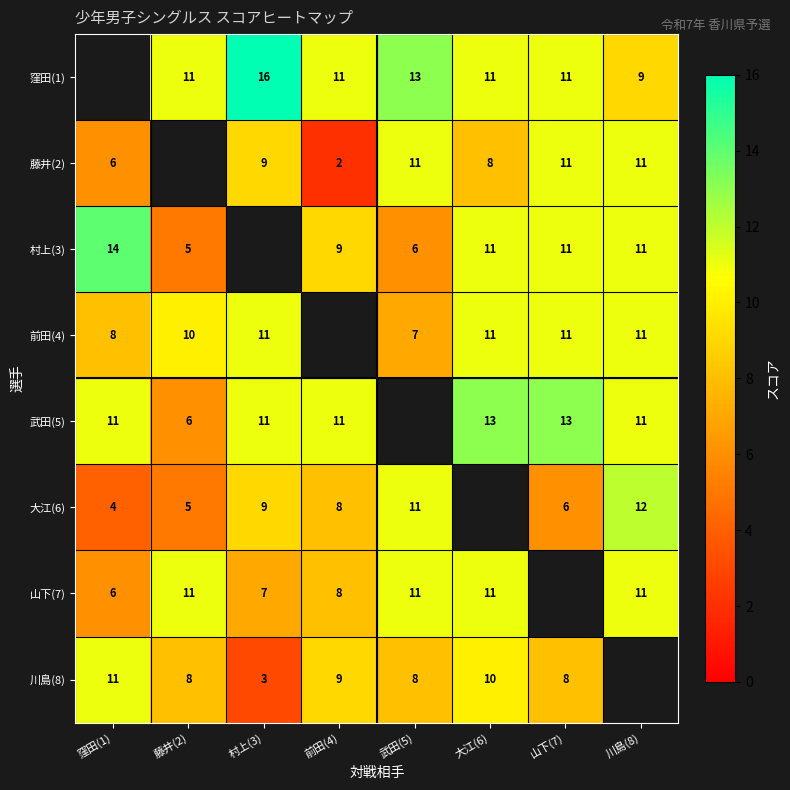

Is the value of 窪田(1) at 川島(8) greater than the value of 川島(8) at 武田(5)?

Yes